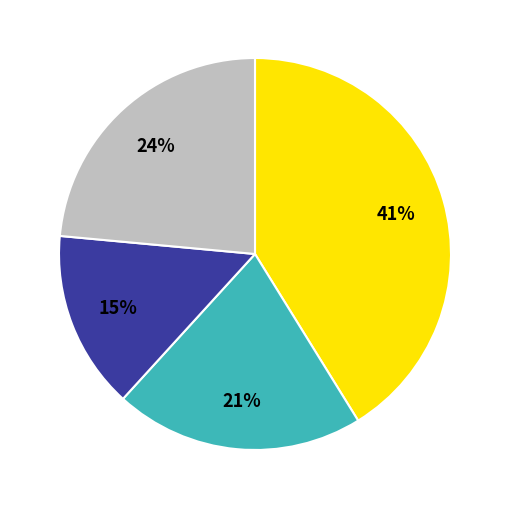

How many segments does this pie chart have?

4